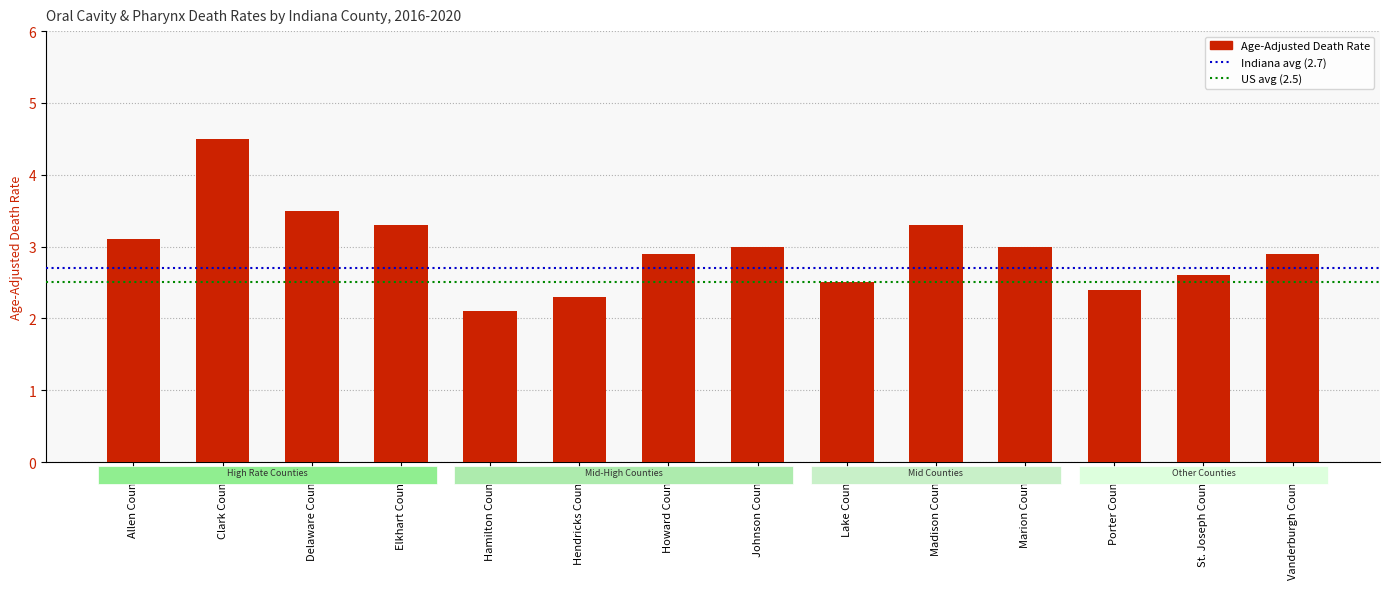

The chart shows a value of 2.1 at Hamilton County. True or false?

True